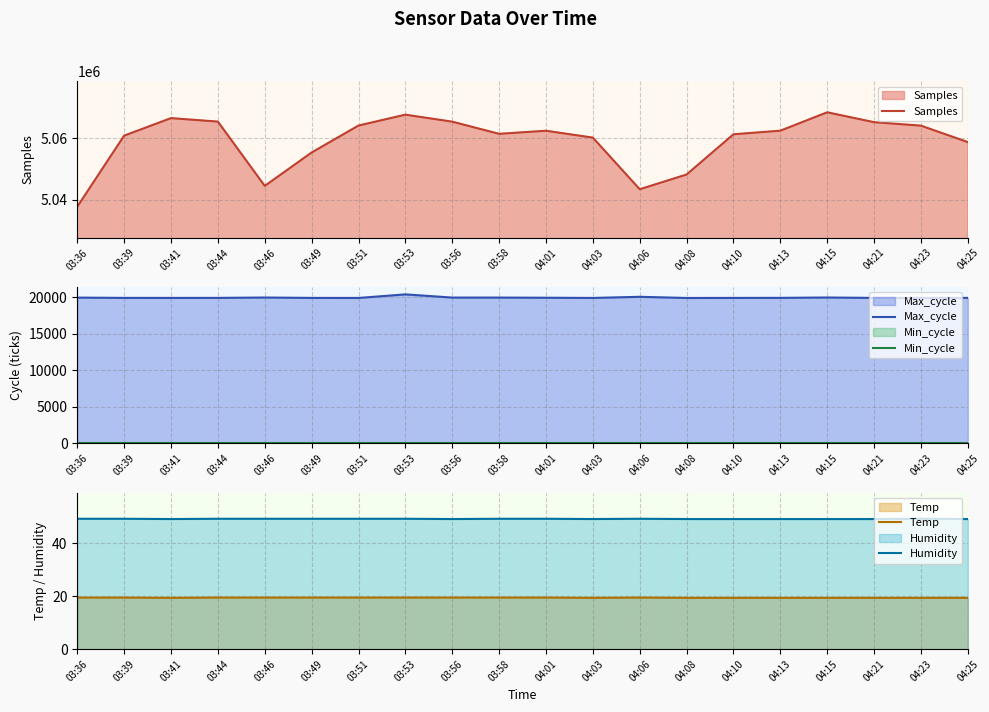

In Samples, how many points are lower than both neighbors (excluding endpoints)?

3